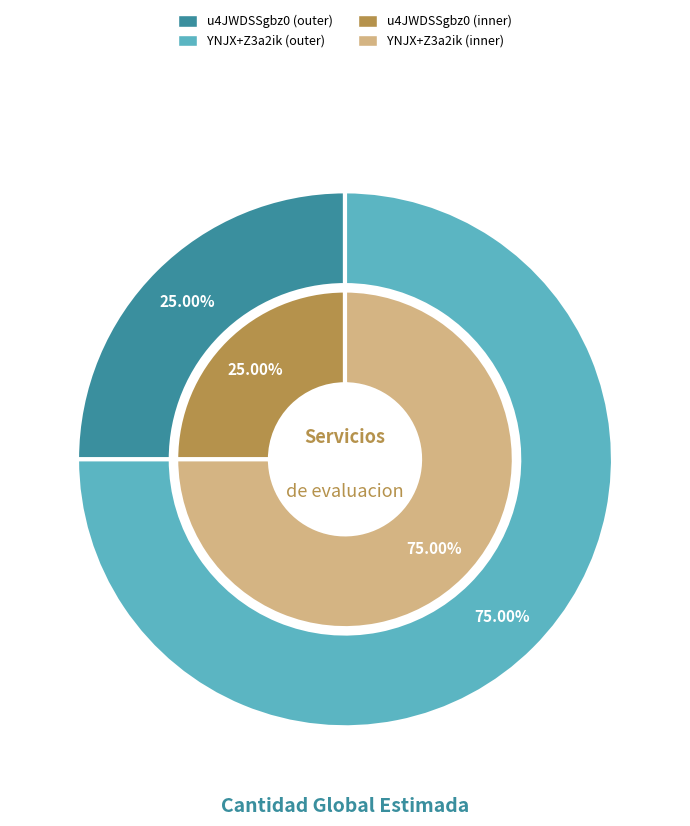

To the nearest percent, what is the average slice percentage?

50%